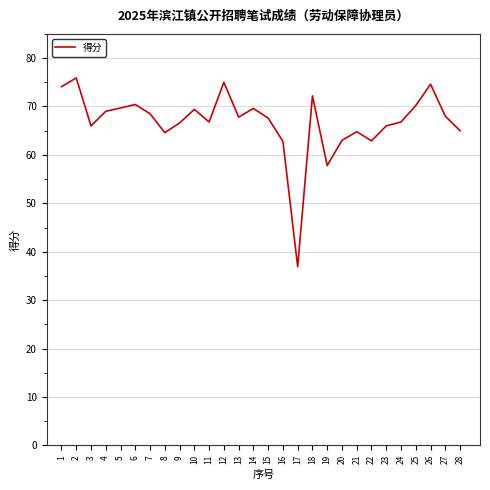

Which label corresponds to the largest value in the chart?

2